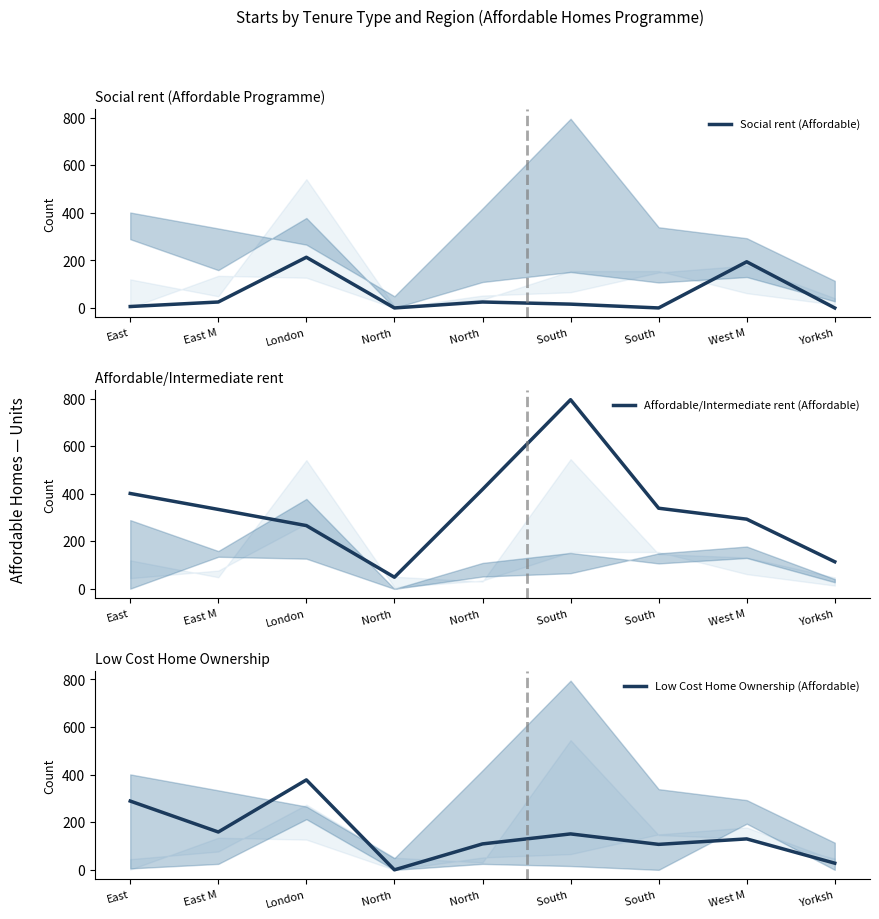

What are all the series names shown in the legend?

Social rent (Affordable), Affordable/Intermediate rent (Affordable), Low Cost Home Ownership (Affordable)